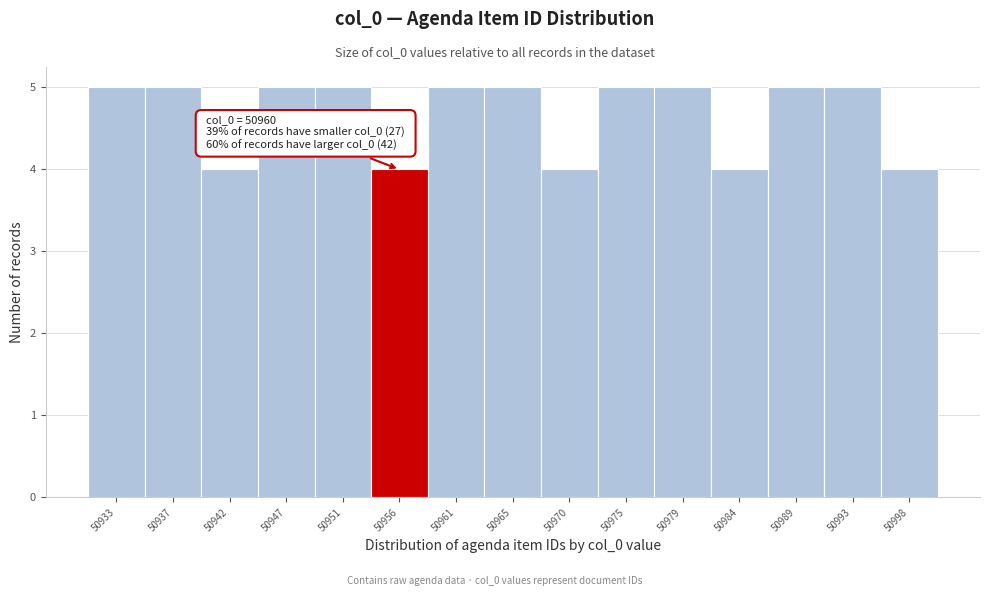

Reading left to right, what are all the values shown in this chart?

5	5	4	5	5	4	5	5	4	5	5	4	5	5	4